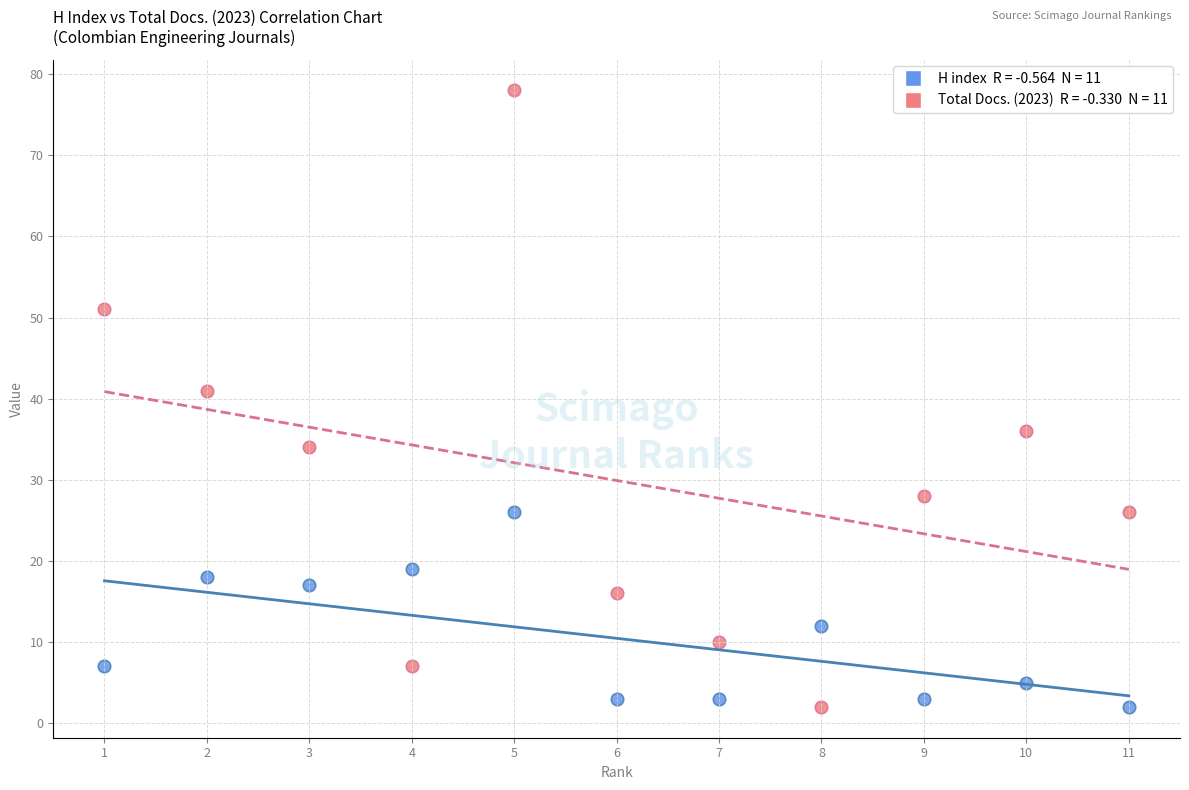

Across all series, what Y value is closest to 40?

41